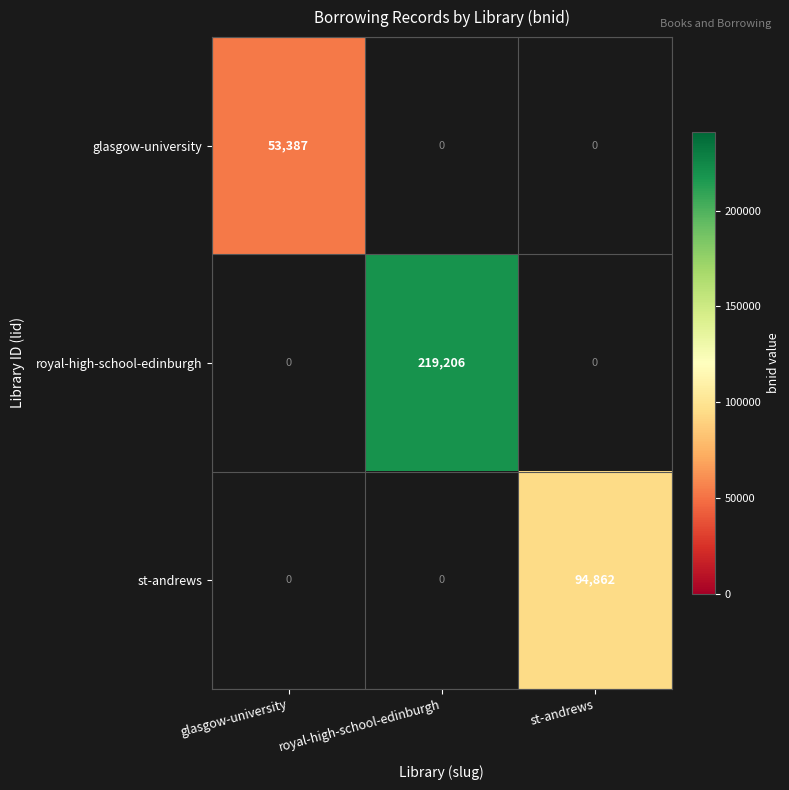

True or false: royal-high-school-edinburgh has a value of 326448.9 at royal-high-school-edinburgh.

False